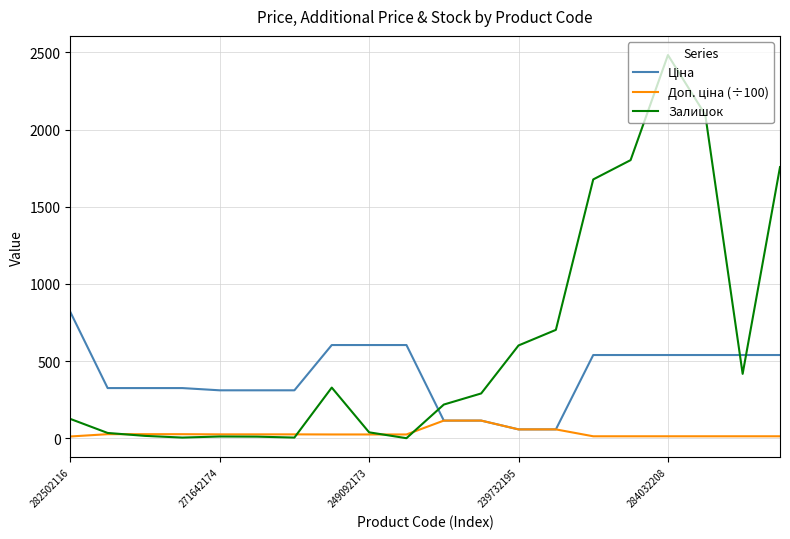

Which series has the largest range (max minus min)?

Залишок